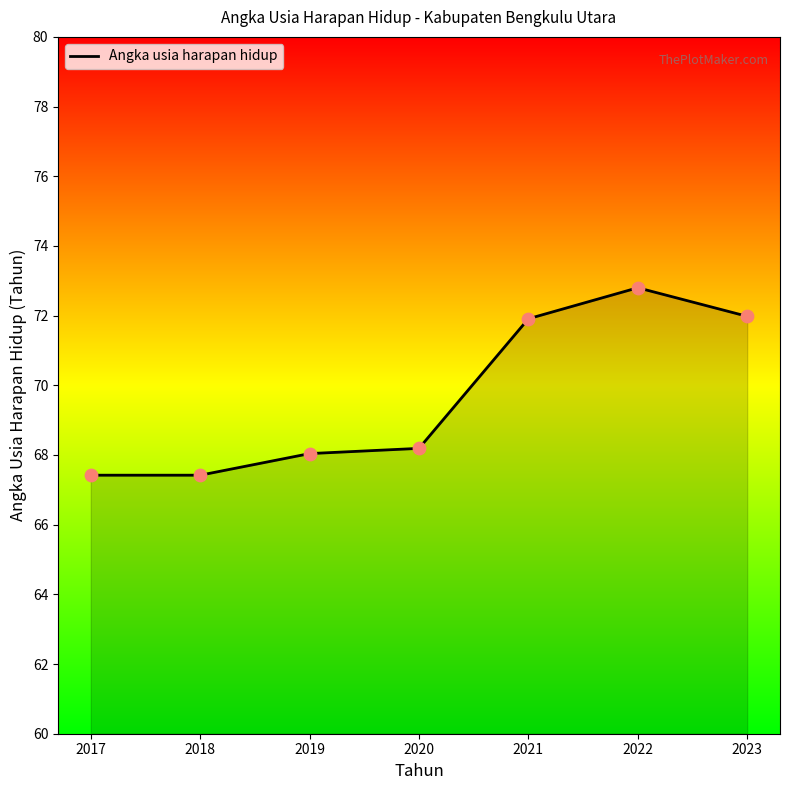

What is the change in value from 2019 to 2023?

+3.9